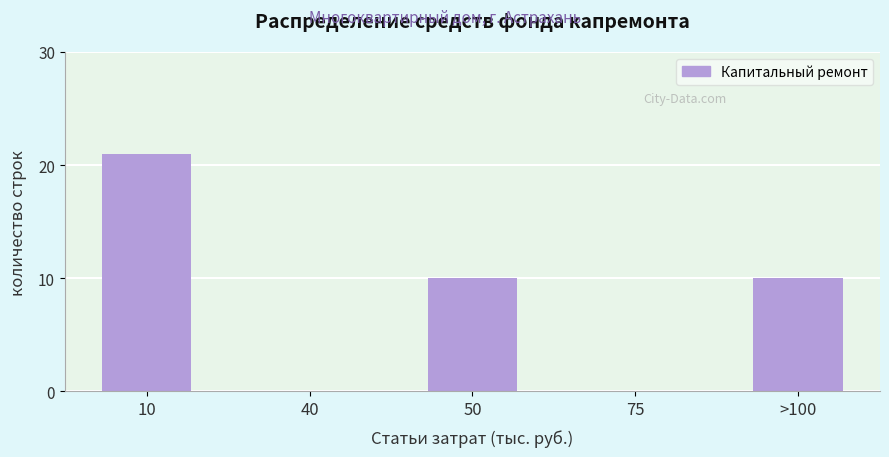

Reading left to right, transcribe all the data shown in this chart.

10=21	40=0	50=10	75=0	>100=10